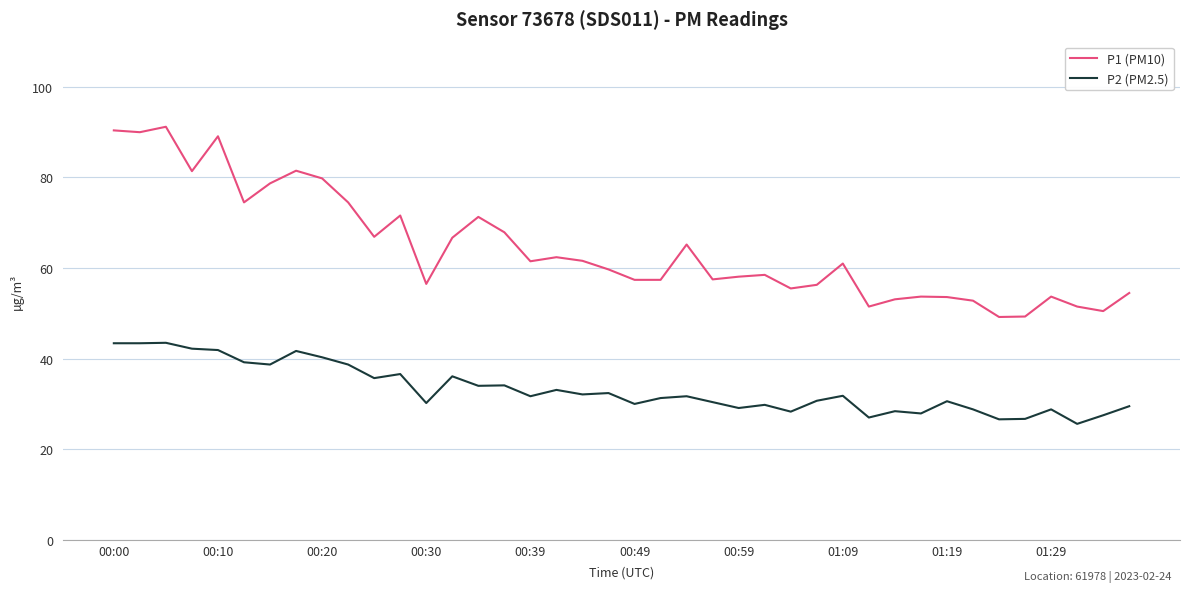

Does the chart display data point markers on the line(s)?

No